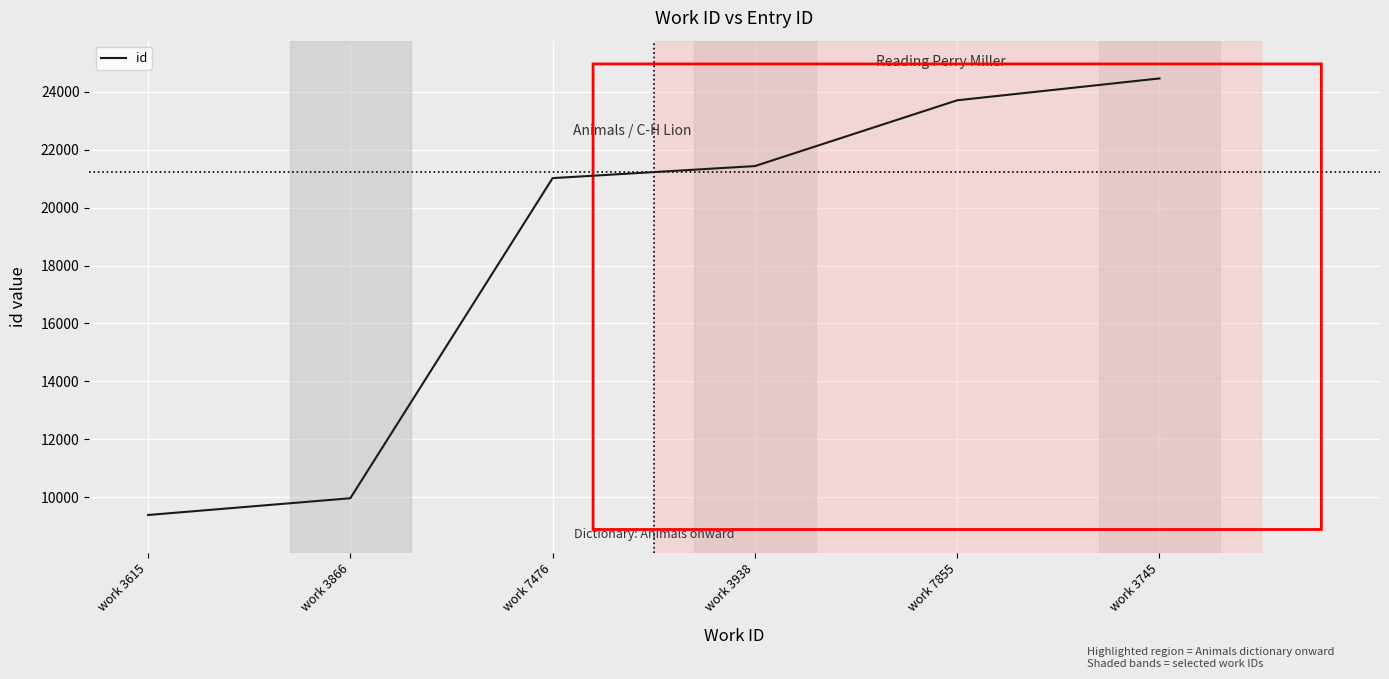

Rank the categories by value from highest to lowest.

work 3745, work 7855, work 3938, work 7476, work 3866, work 3615